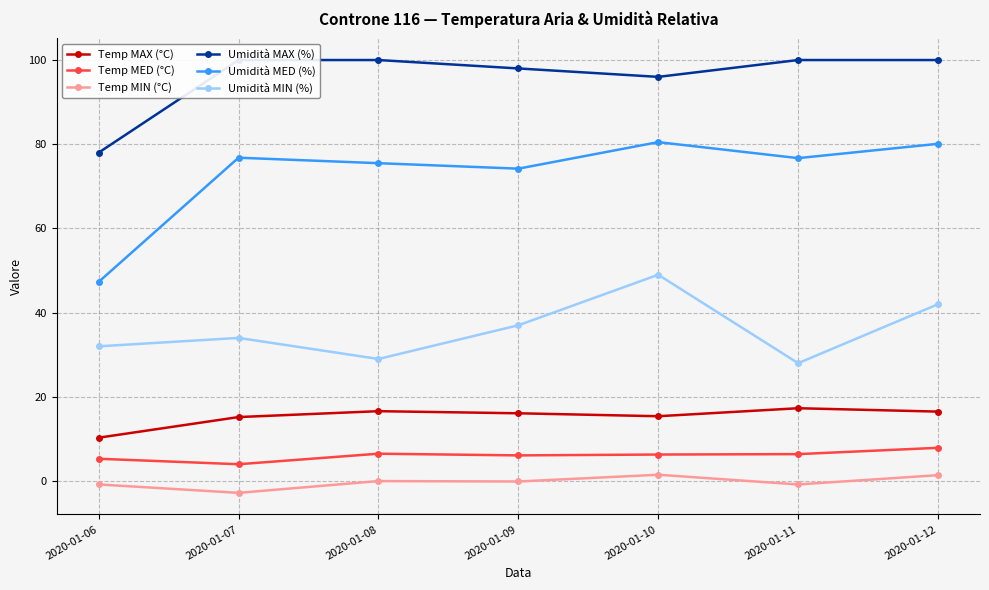

Rank the categories by Umidità MED (%) value from lowest to highest.

2020-01-06, 2020-01-09, 2020-01-08, 2020-01-11, 2020-01-07, 2020-01-12, 2020-01-10